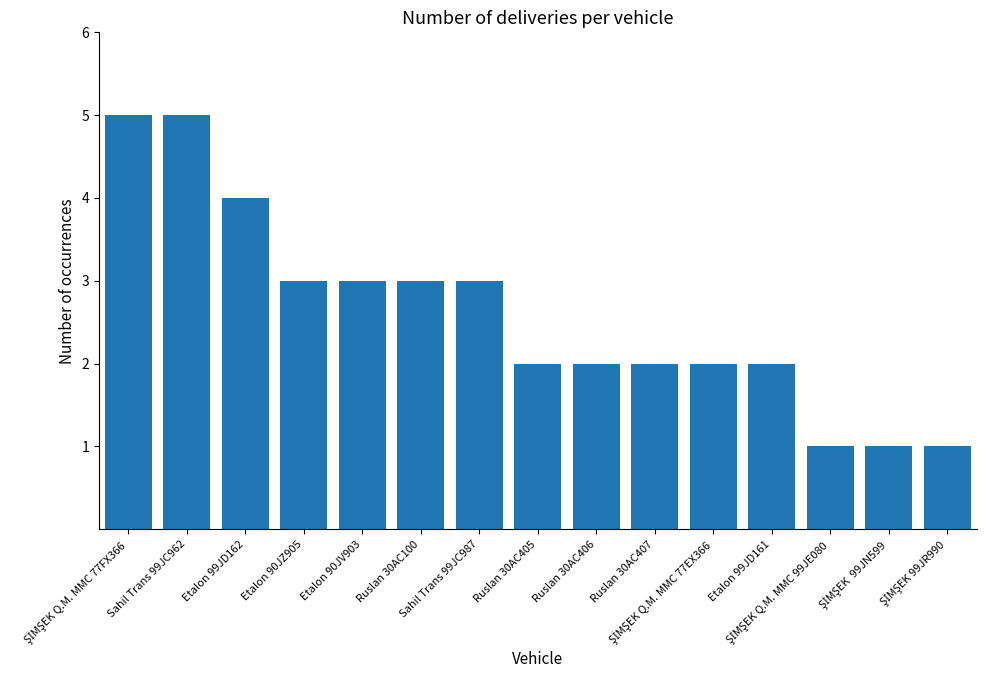

Does the chart contain any negative values?

No